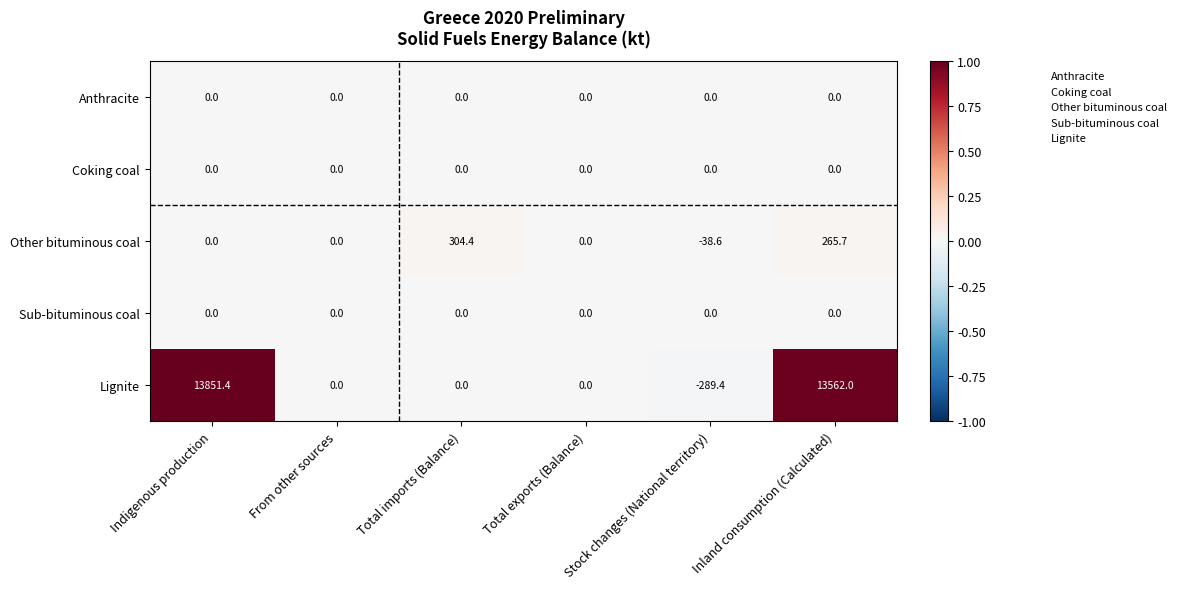

At which category is the sum across all series the highest?

Indigenous production